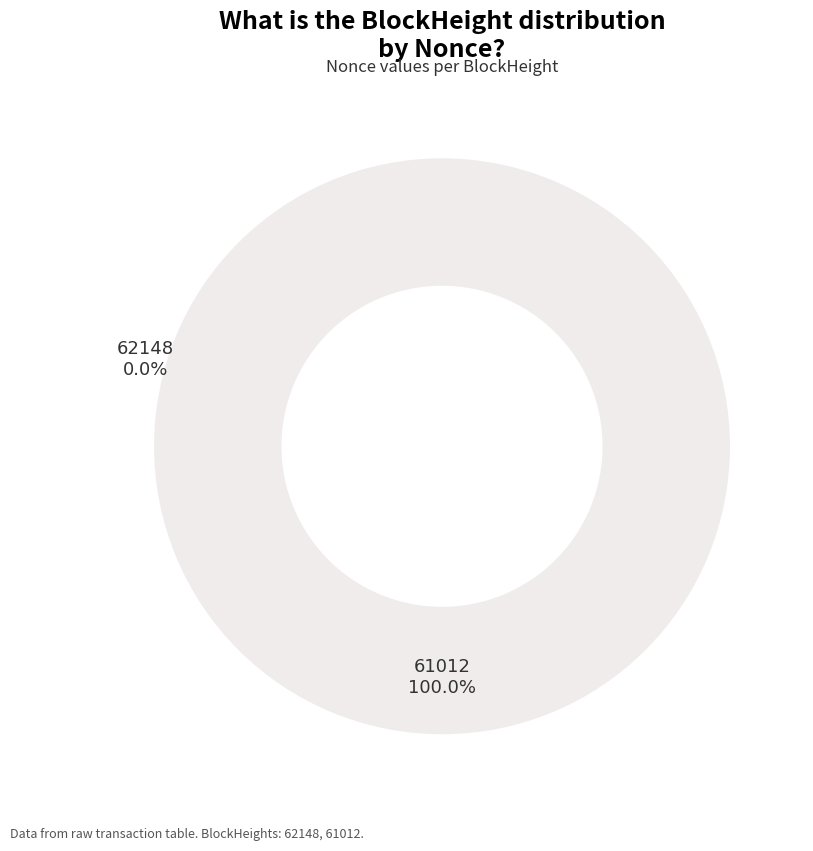

To the nearest percent, what percentage of the pie is 61012?

100%